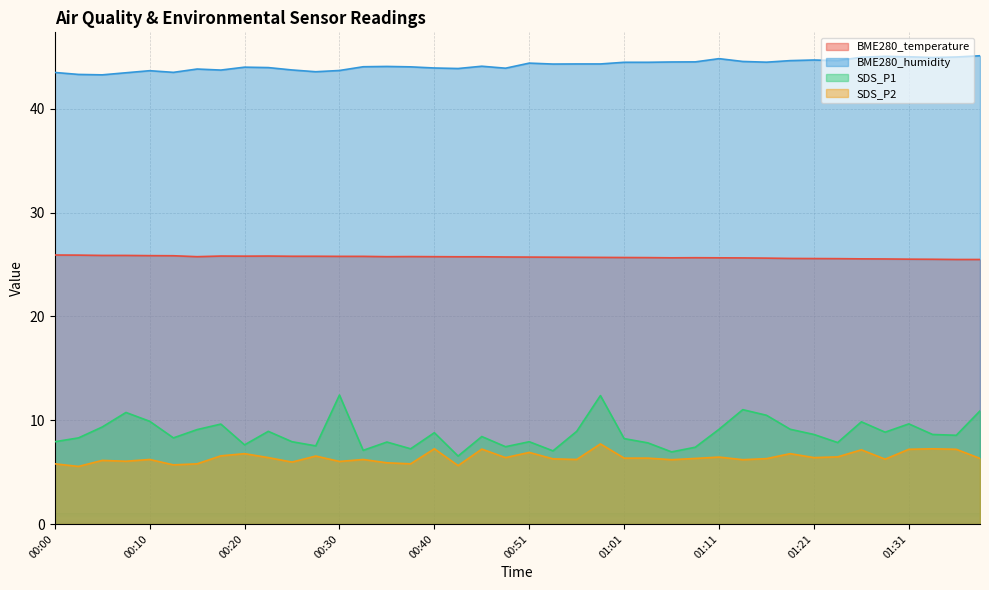

Where is the first local maximum for SDS_P2?

00:05